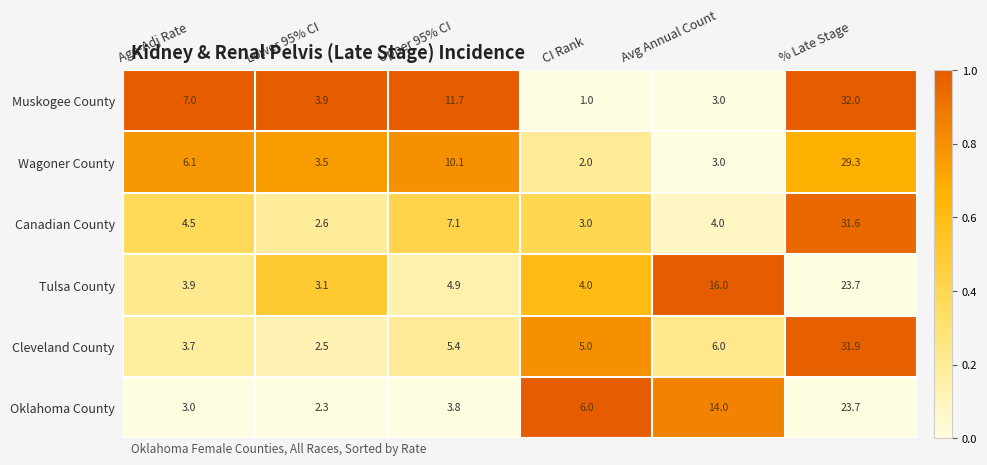

How many data points does each series have?

6